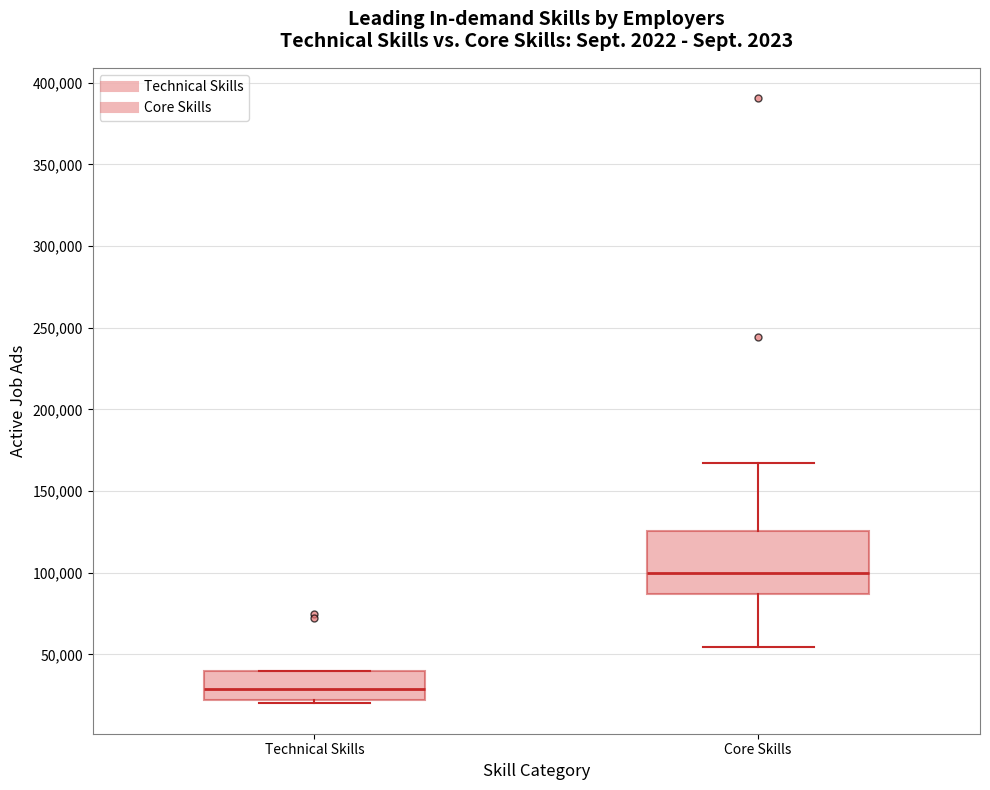

Reading left to right, transcribe this box plot: for each box, give where its median line is, the range the box spans, and where its two whiskers end, as read against the y-axis. The values are not printed on the chart, so give them approximately, as read against the axis.

Technical Skills: median 30000, box 20000 to 40000, whiskers 20000 (just below the box's lower edge) to 40000
Core Skills: median 100000, box 85000 to 125000, whiskers 55000 to 165000